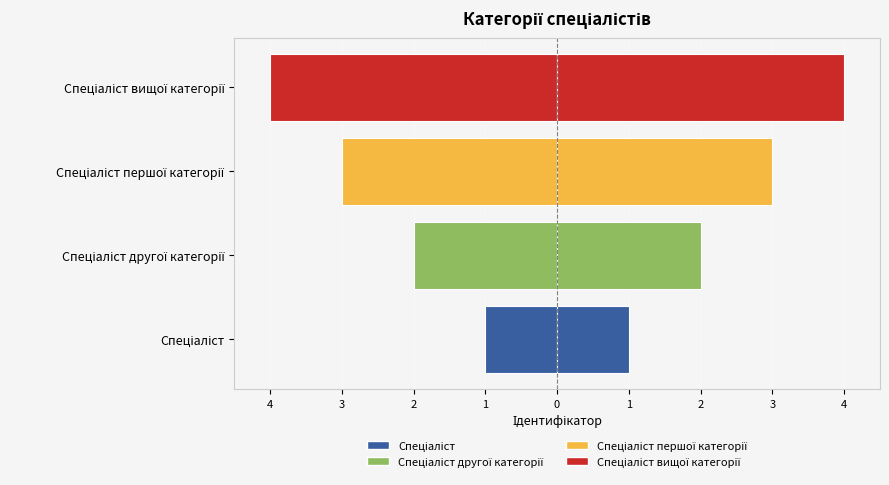

What is the difference between the maximum and minimum values?

3